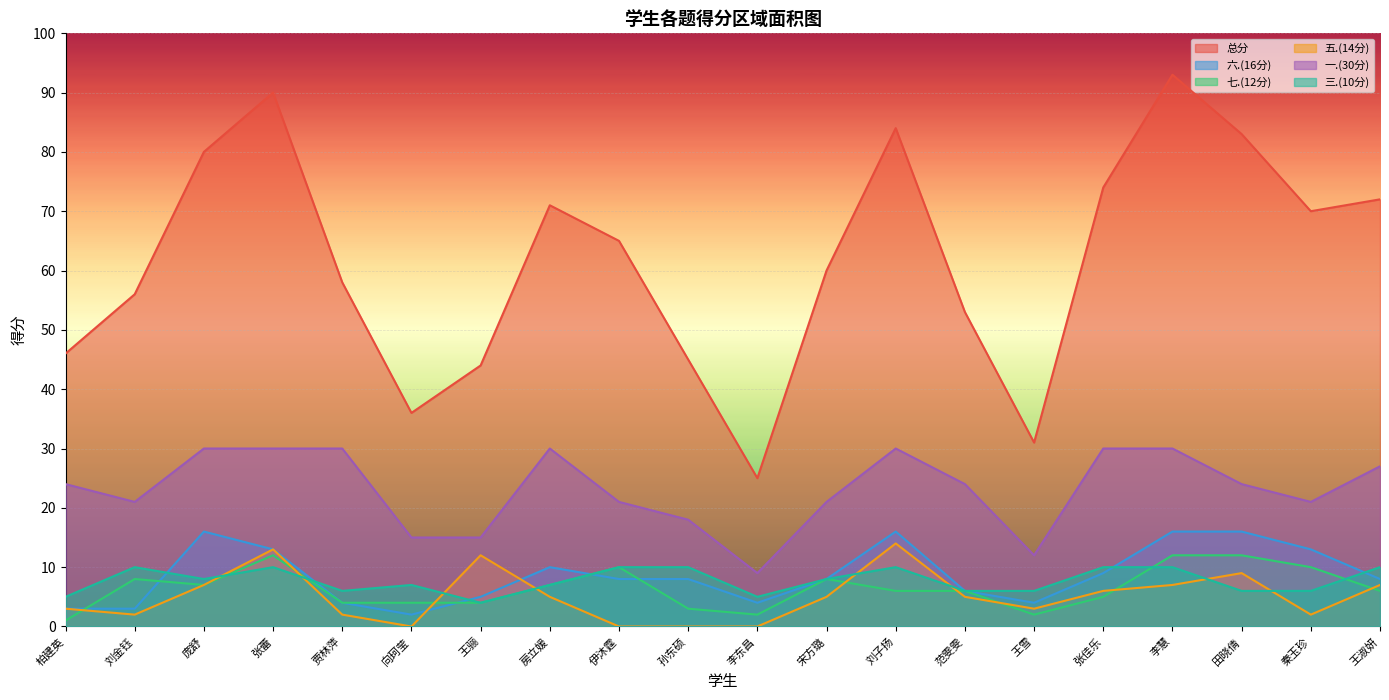

What is the maximum value for 七.(12分)?

12